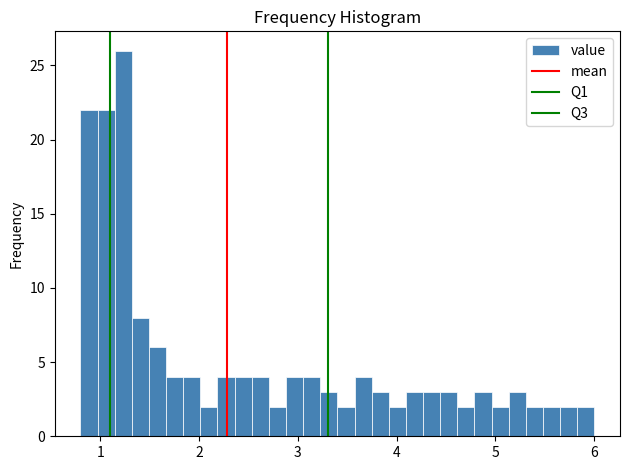

Read against the x-axis, roughly where is the centre of the tallest bar?

1.2